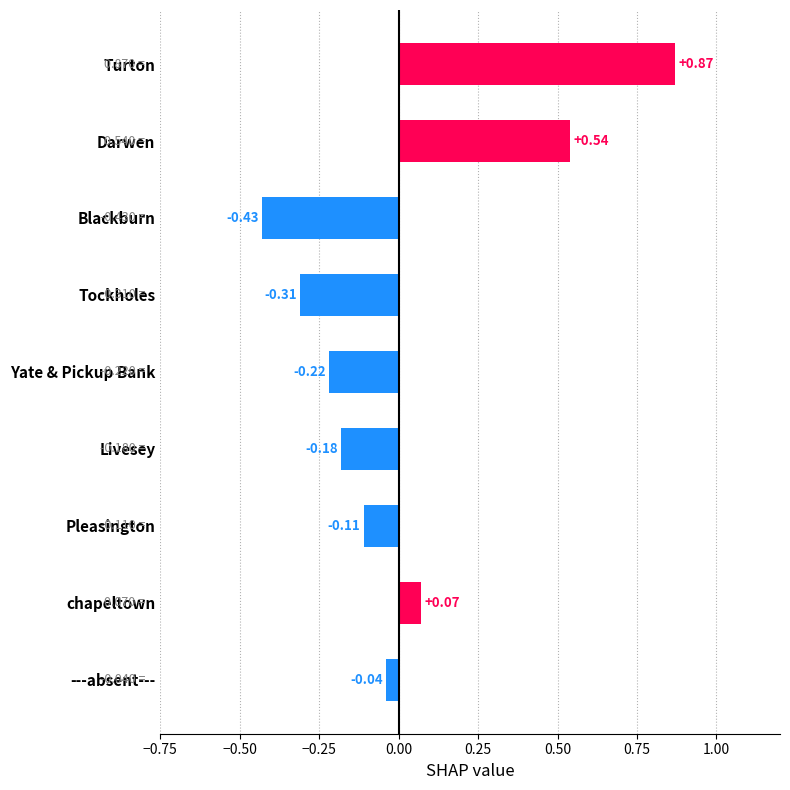

What is the label of the 2nd bar from the top?

Darwen